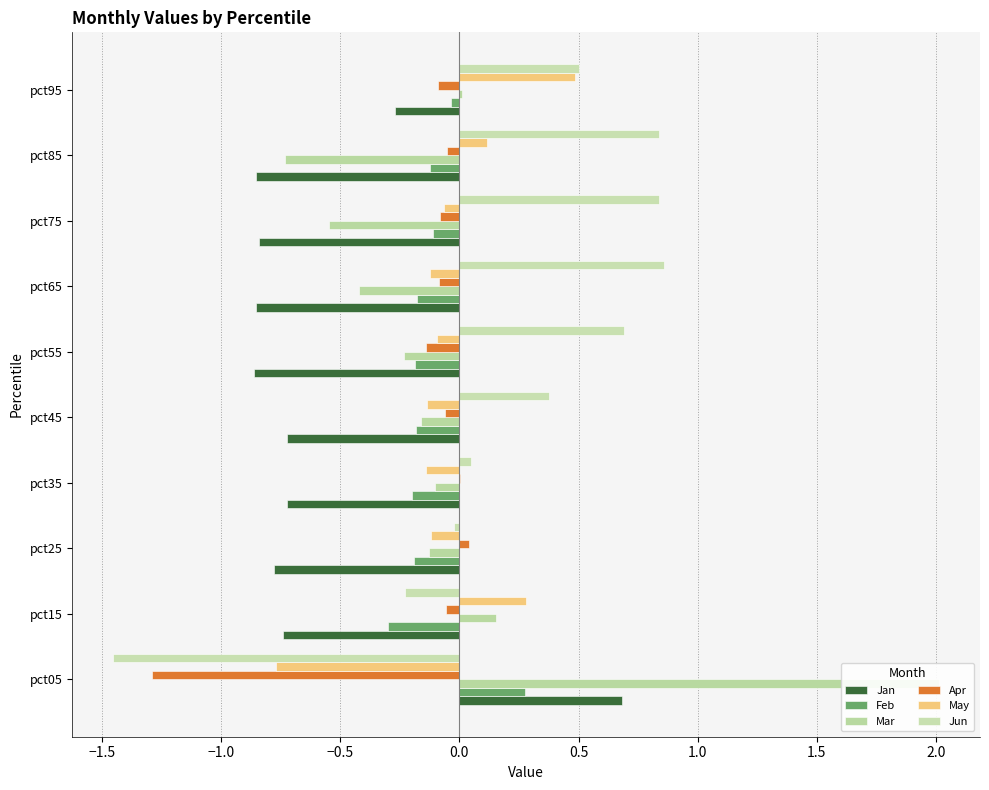

What is the sum of all Apr values?

-1.8